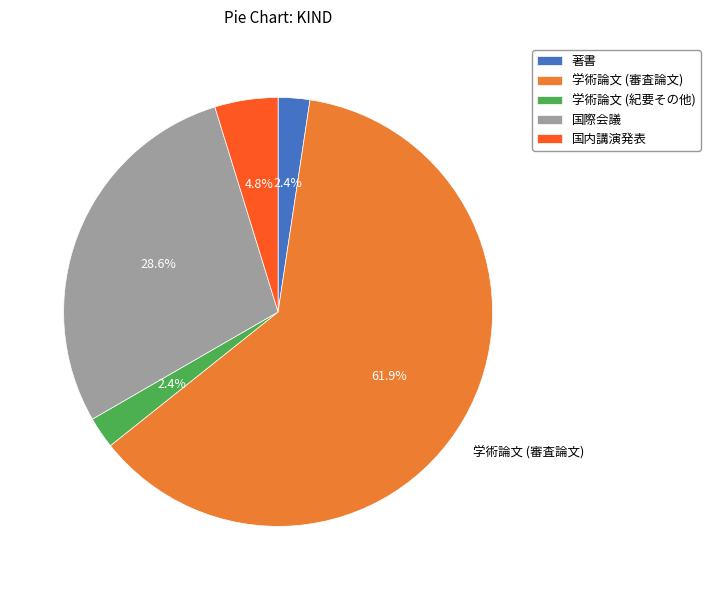

True or false: 国内講演発表 accounts for 5% of the total.

True